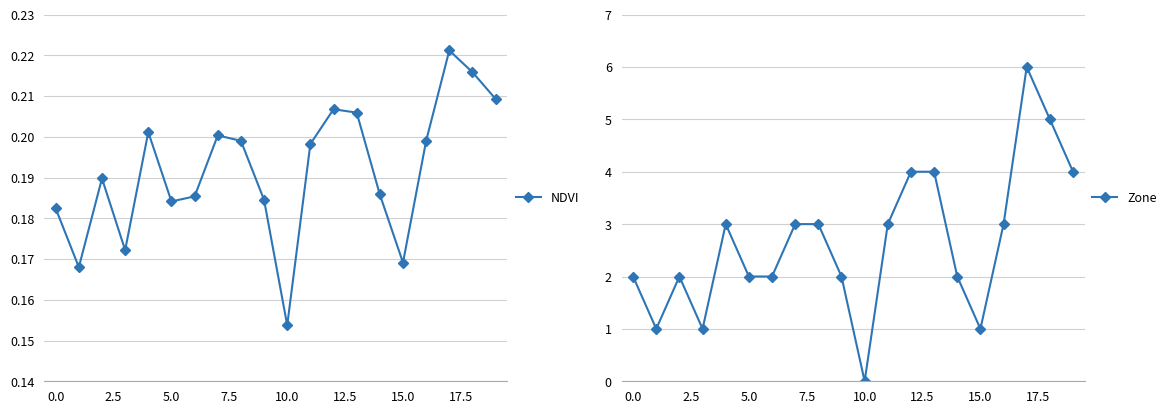

How many times do NDVI and Zone cross each other?

2